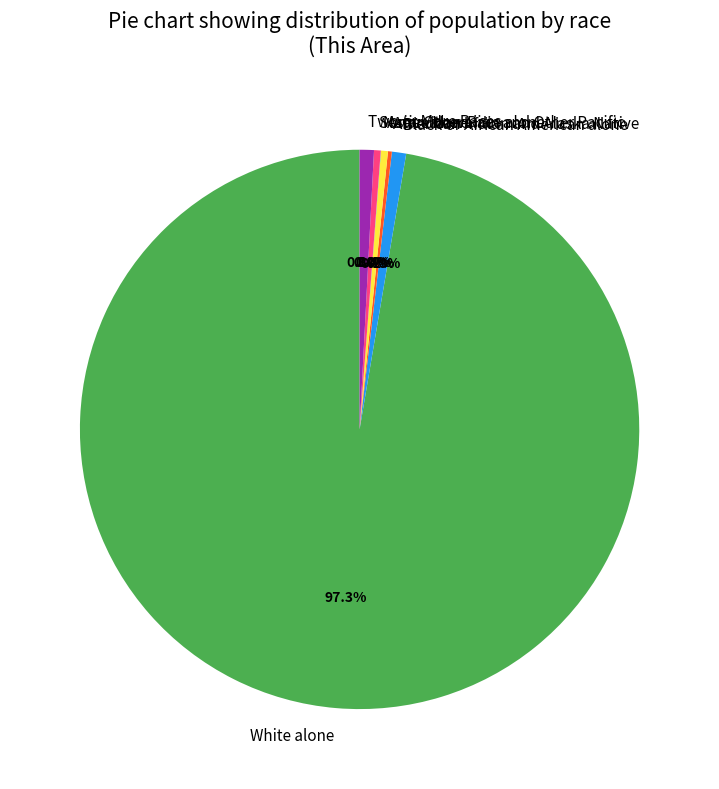

Combined, do Two or More Races and Asian alone account for over 50%?

No